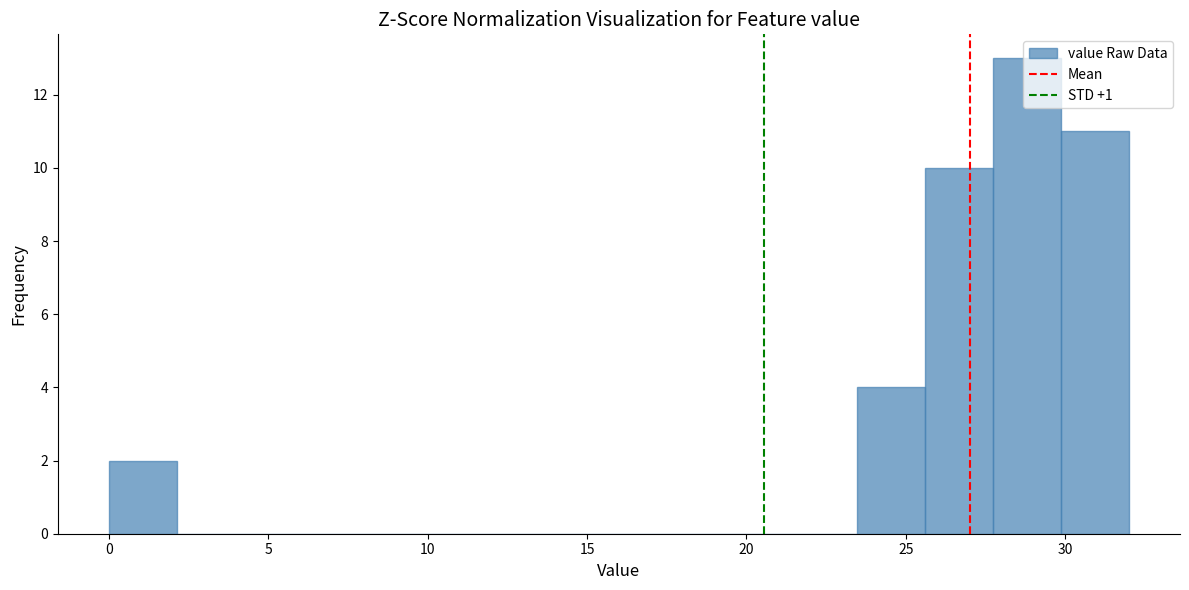

Reading left to right, transcribe this chart: for each bar, give the range it covers on the x-axis and its height. Neither the bar edges nor the heights are printed on the chart, so give them approximately, as read against the axes.

0.0 to 2.0: 2
2.0 to 4.5: 0
4.5 to 6.5: 0
6.5 to 8.5: 0
8.5 to 10.5: 0
10.5 to 13.0: 0
13.0 to 15.0: 0
15.0 to 17.0: 0
17.0 to 19.0: 0
19.0 to 21.5: 0
21.5 to 23.5: 0
23.5 to 25.5: 4
25.5 to 27.5: 10
27.5 to 30.0: 13
30.0 to 32.0: 11